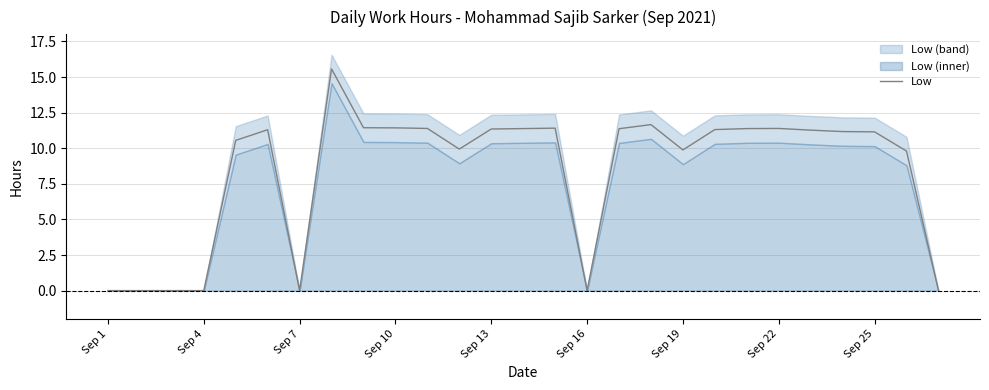

Does the chart have visible grid lines?

Yes